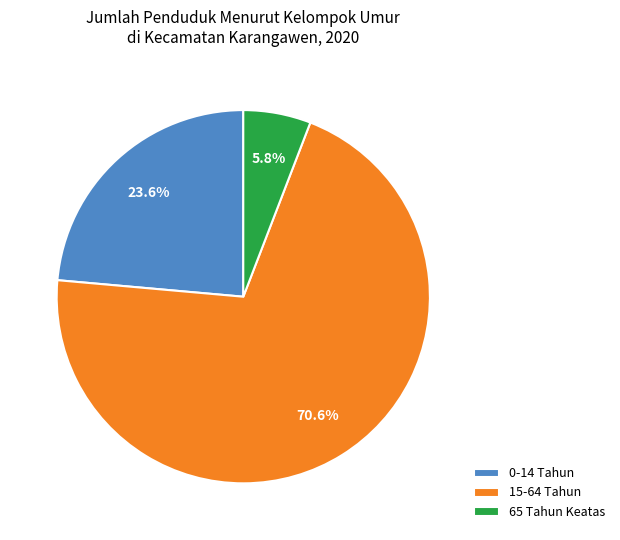

Which slice is the smallest?

65 Tahun Keatas